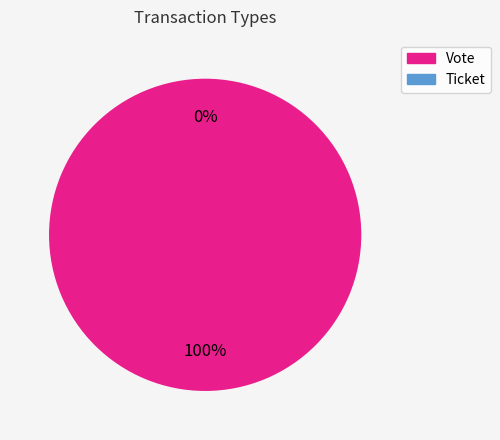

To the nearest percent, what is the difference between the largest and smallest slice percentages?

100%